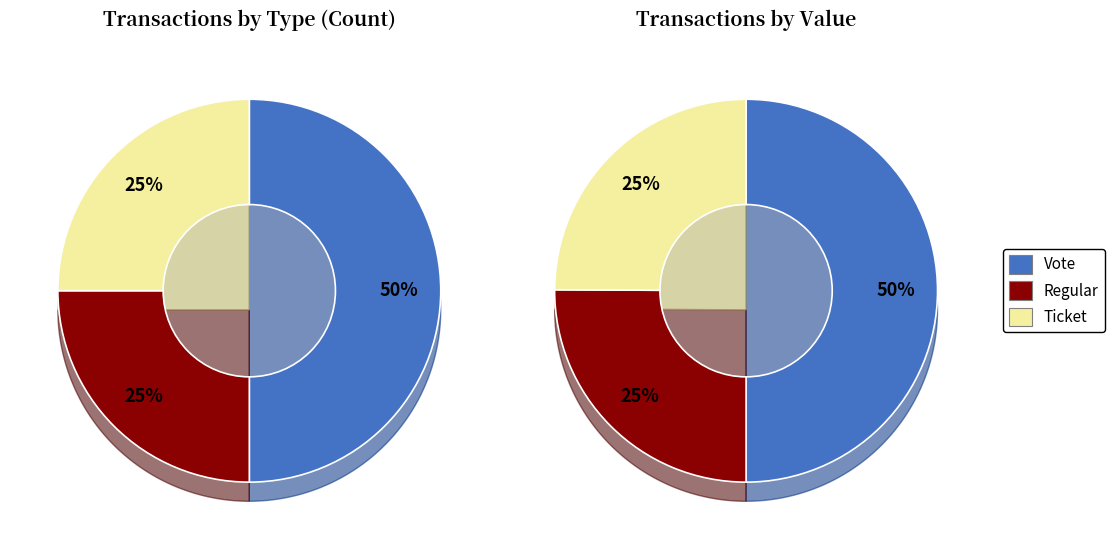

What percentage is the Ticket slice, to the nearest percent?

25%